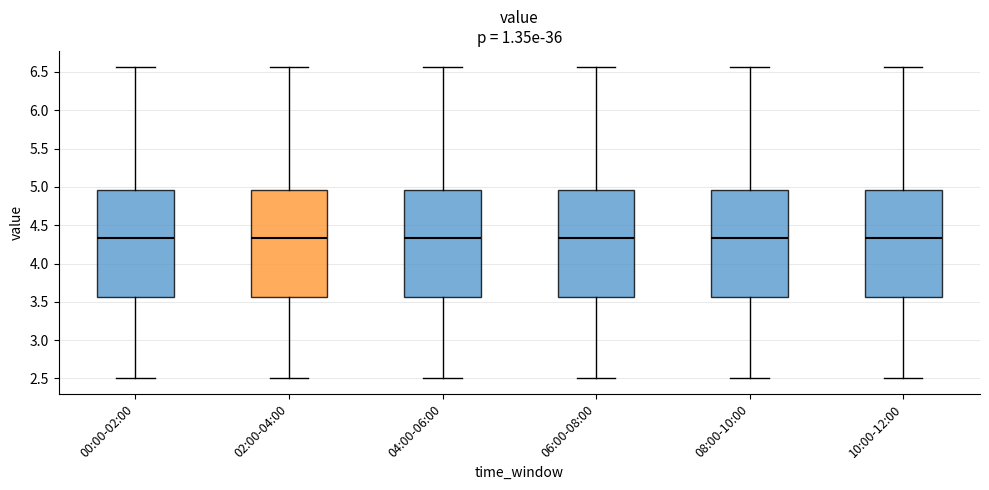

Reading left to right, transcribe this box plot: for each box, give where its median line is, the range the box spans, and where its two whiskers end, as read against the y-axis. The values are not printed on the chart, so give them approximately, as read against the axis.

00:00-02:00: median 4.35, box 3.55 to 4.95, whiskers 2.50 to 6.55
02:00-04:00: median 4.35, box 3.55 to 4.95, whiskers 2.50 to 6.55
04:00-06:00: median 4.35, box 3.55 to 4.95, whiskers 2.50 to 6.55
06:00-08:00: median 4.35, box 3.55 to 4.95, whiskers 2.50 to 6.55
08:00-10:00: median 4.35, box 3.55 to 4.95, whiskers 2.50 to 6.55
10:00-12:00: median 4.35, box 3.55 to 4.95, whiskers 2.50 to 6.55